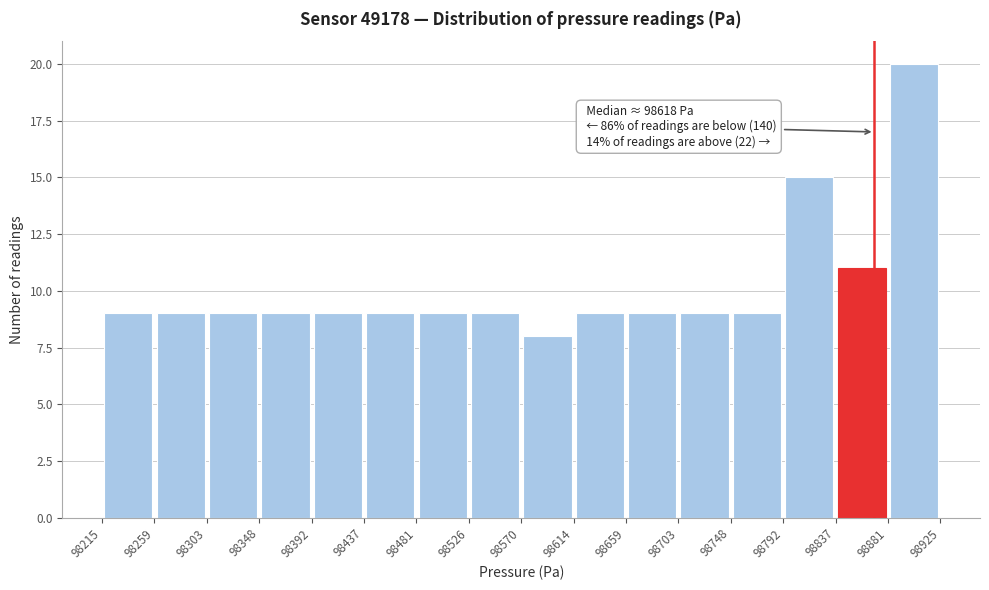

Over which range of the x-axis is the bar tallest?

98881 to 98925